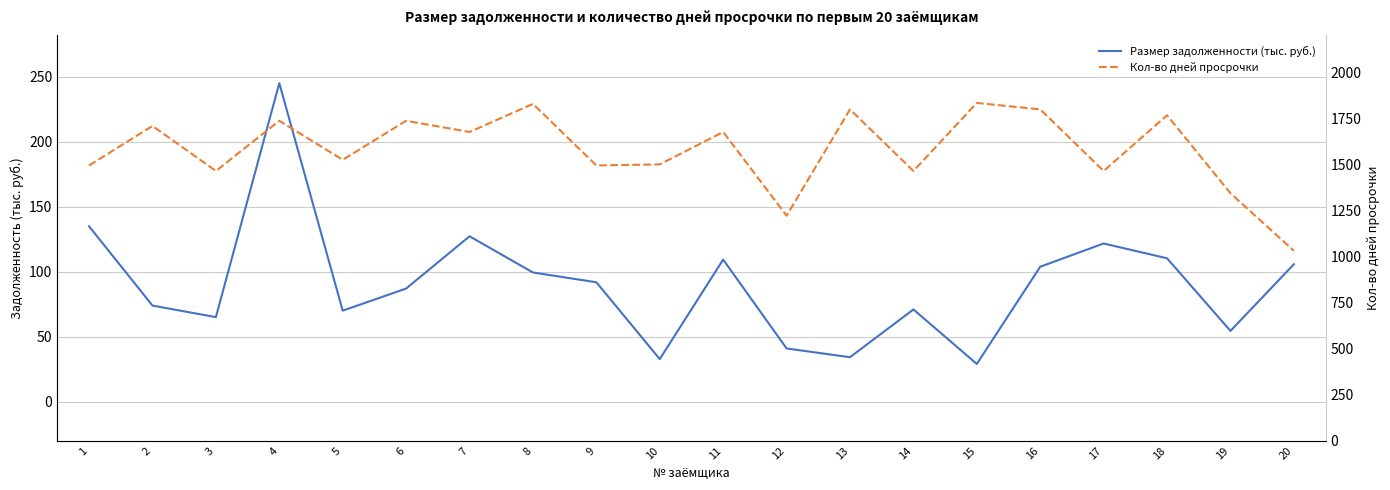

What is the average value of the Размер задолженности (тыс. руб.) series?

90.4